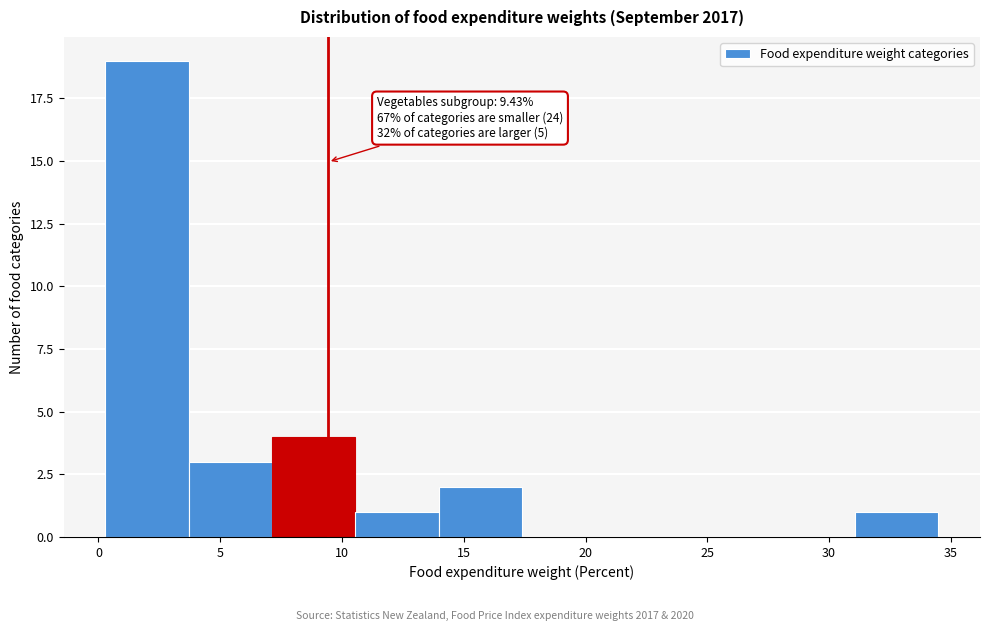

Over which range of the x-axis is the bar tallest?

0.5 to 3.5